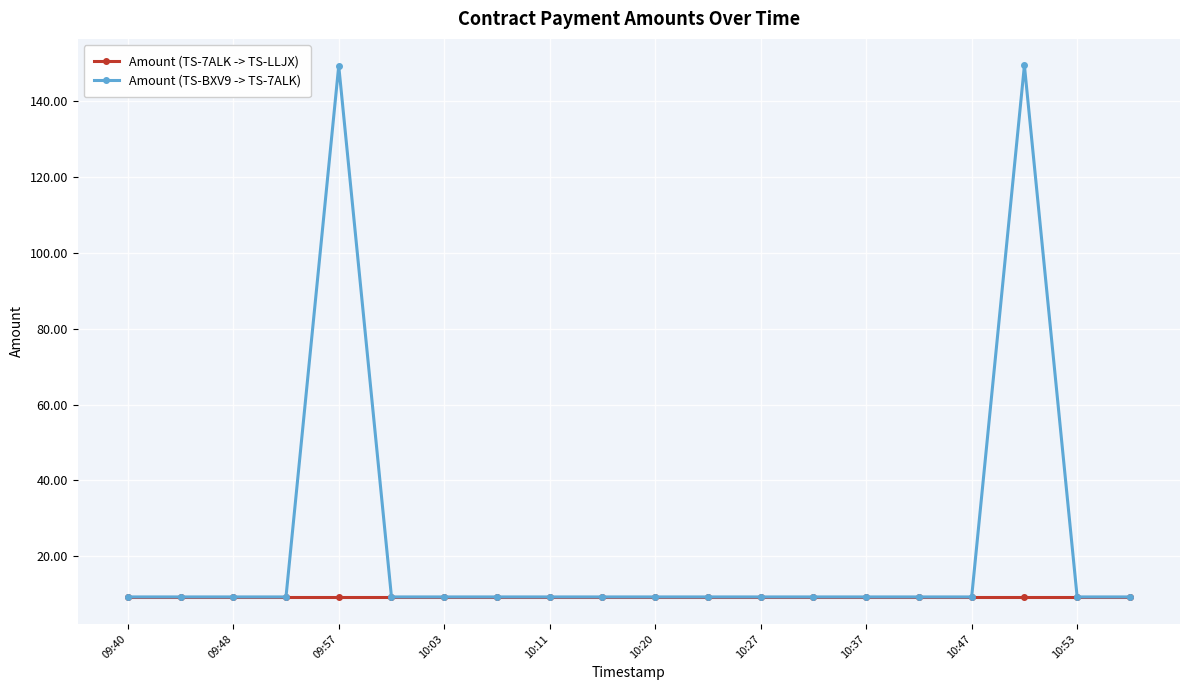

Count the number of data series in this chart.

2